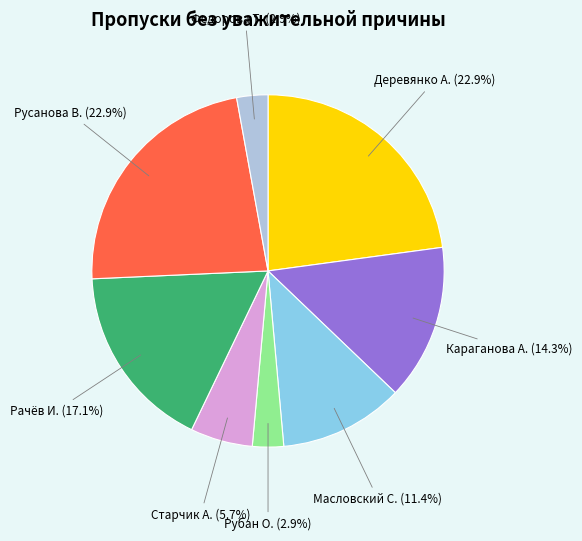

How many segments does this pie chart have?

8